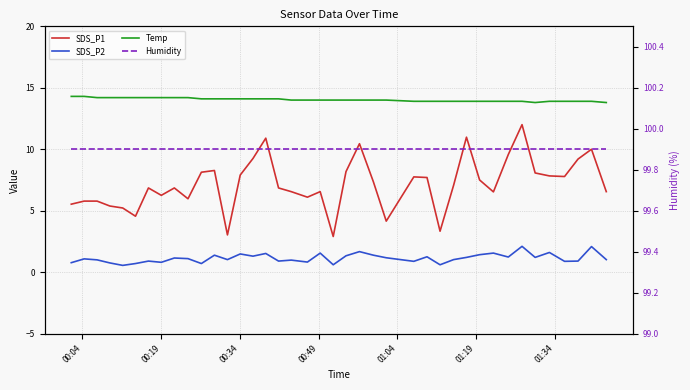

What is the approximate value of Temp at 00:19?

14.3